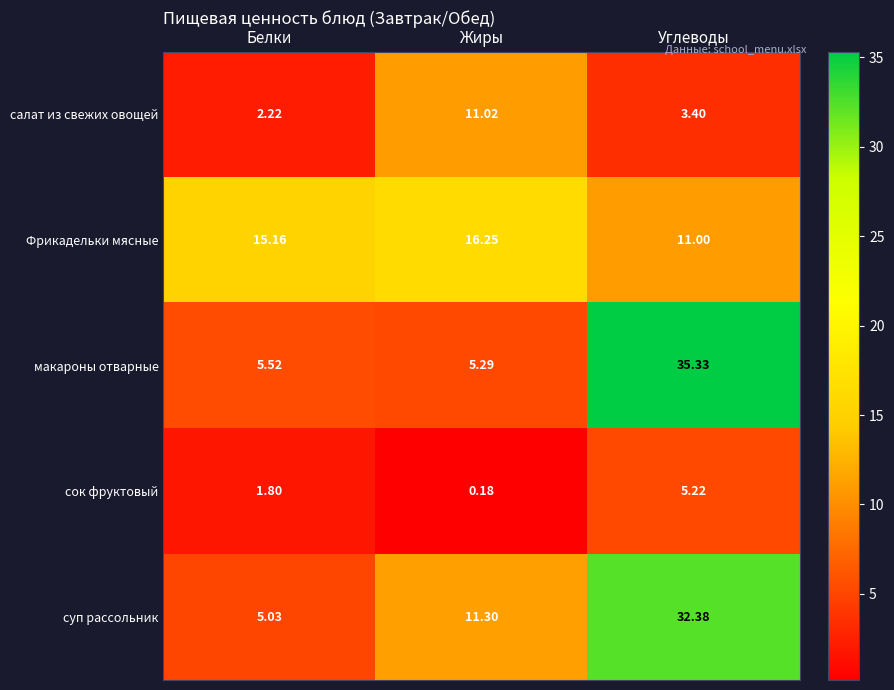

At which category is the sum across all series the highest?

Углеводы